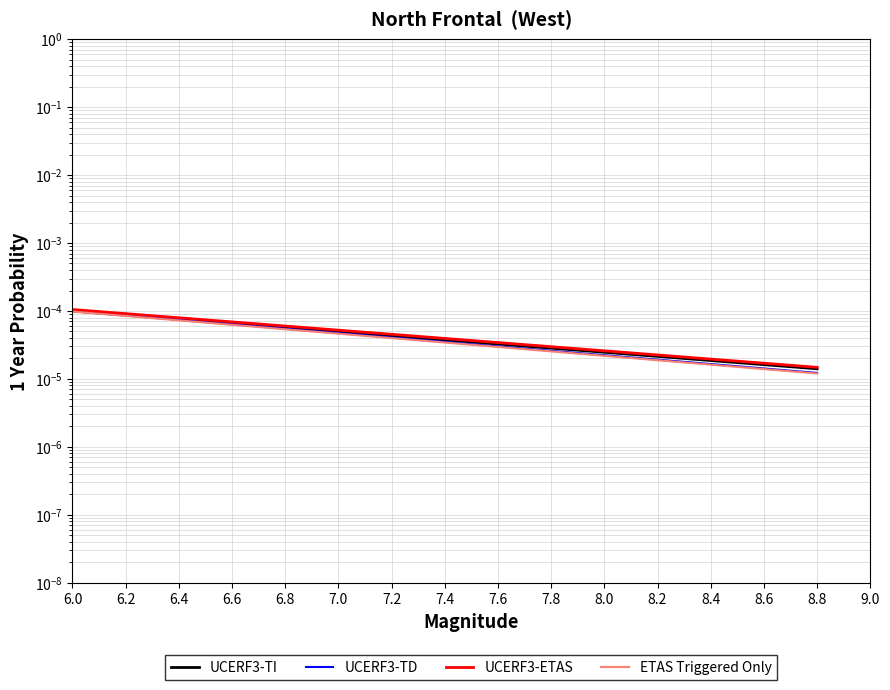

At 8.4, list the series in order from largest to smallest.

UCERF3-ETAS, UCERF3-TI, UCERF3-TD, ETAS Triggered Only